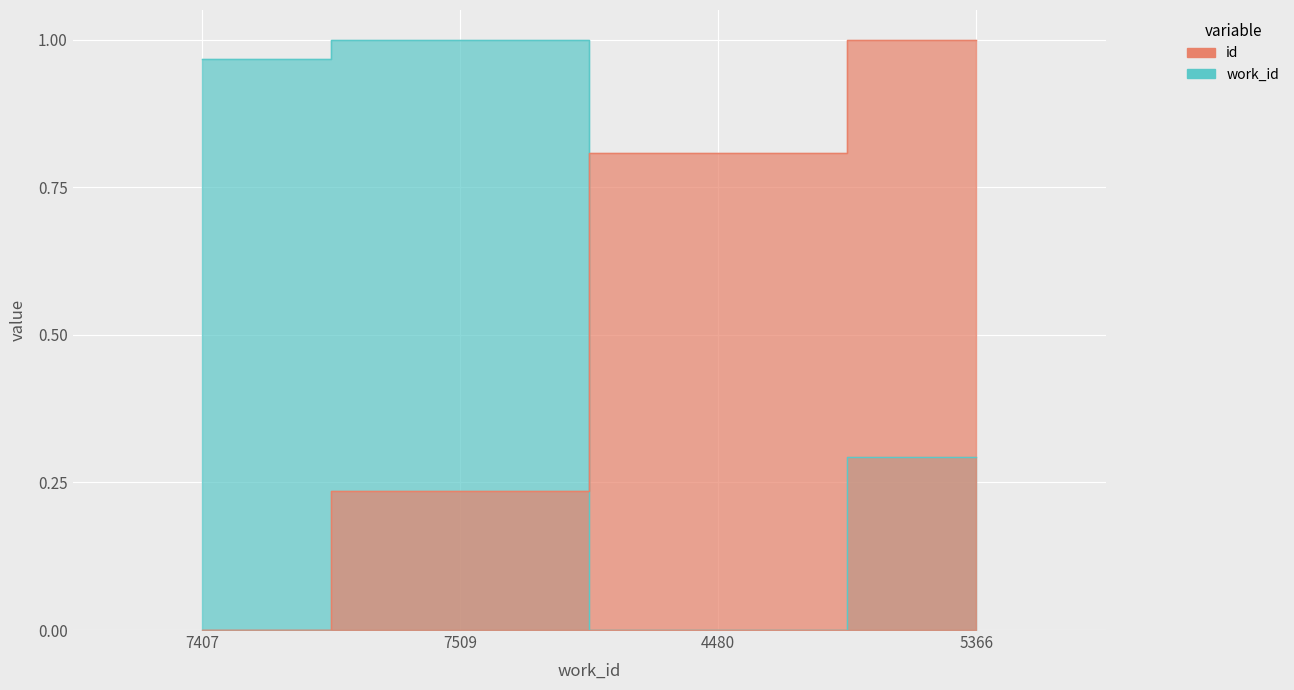

What are all the series names shown in the legend?

id, work_id